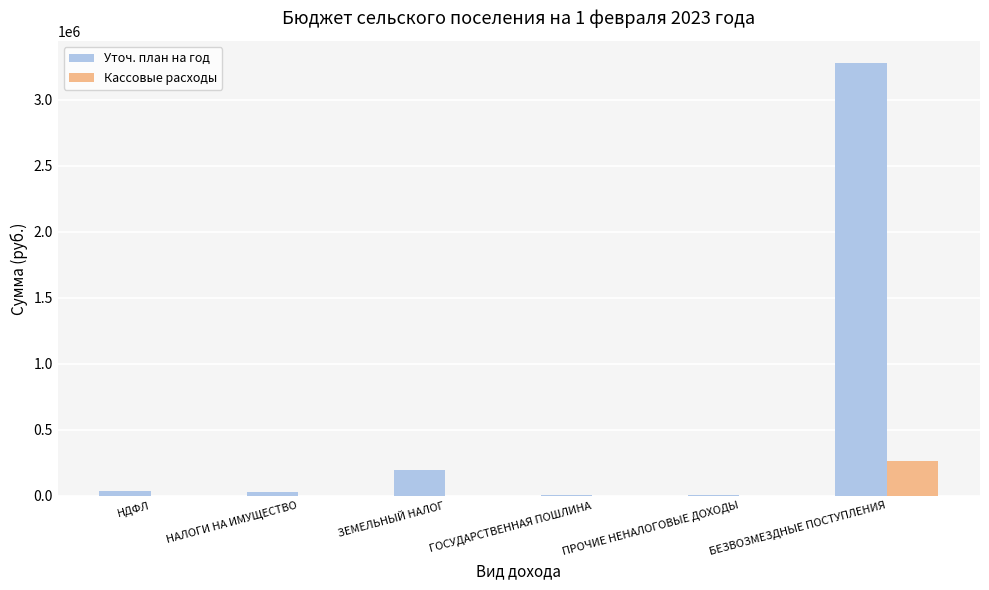

The value of Кассовые расходы at ГОСУДАРСТВЕННАЯ ПОШЛИНА is -115473.1. True or false?

False